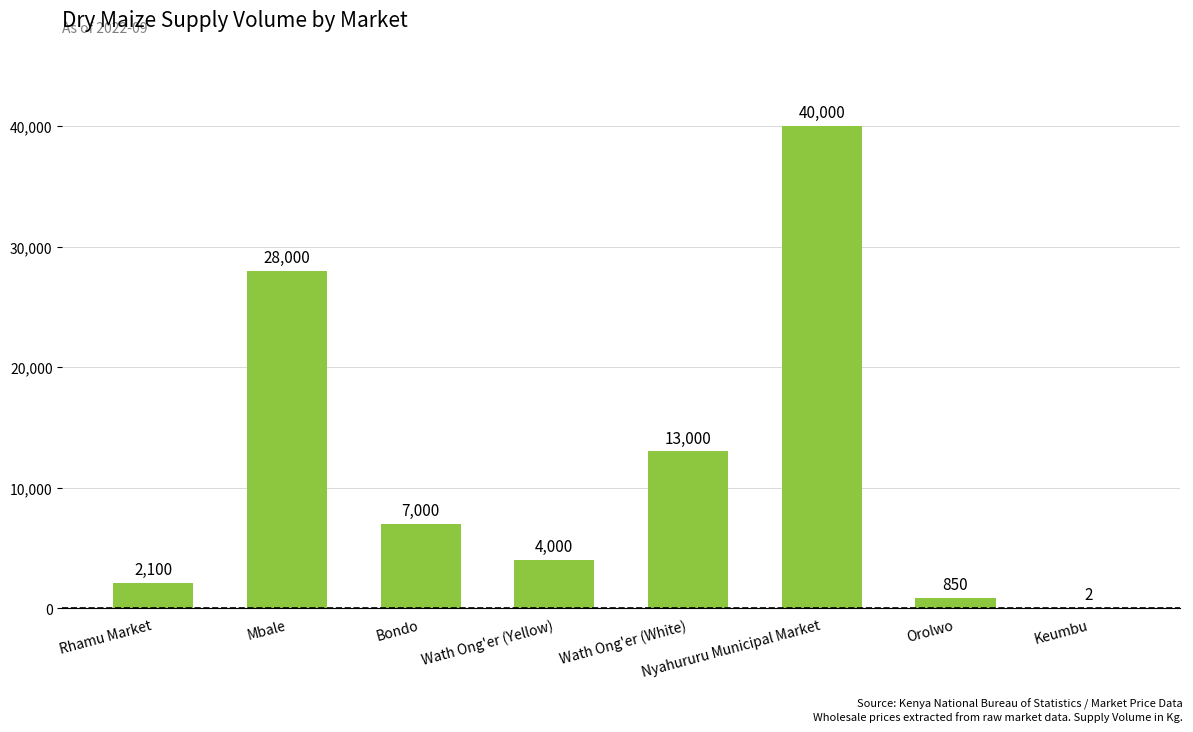

What is the sum of all values?

94952